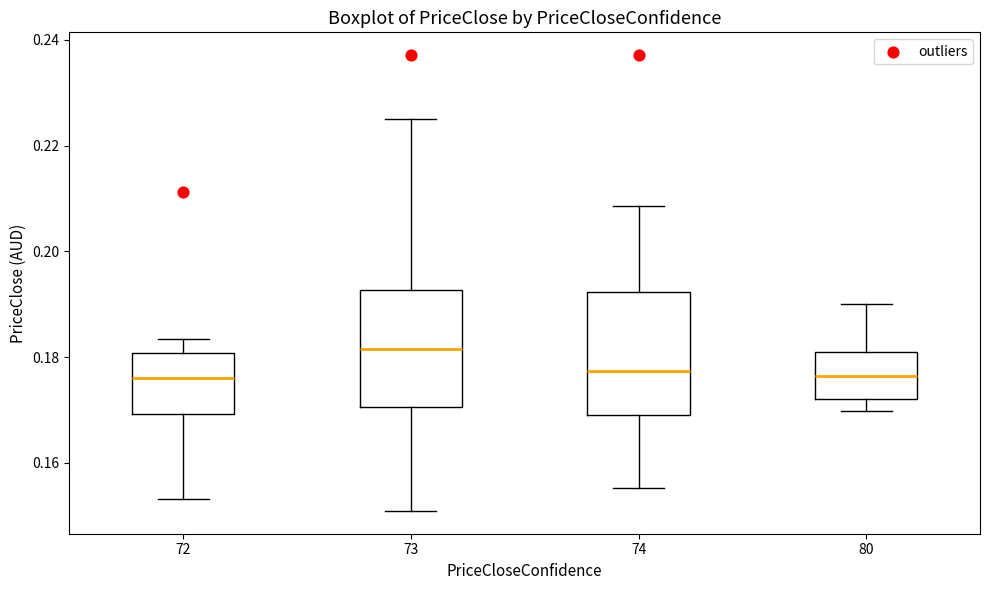

Where is the upper edge of the box at x = 80 on the y-axis? The values are not printed on the chart, so give them approximately, as read against the axis.

0.182